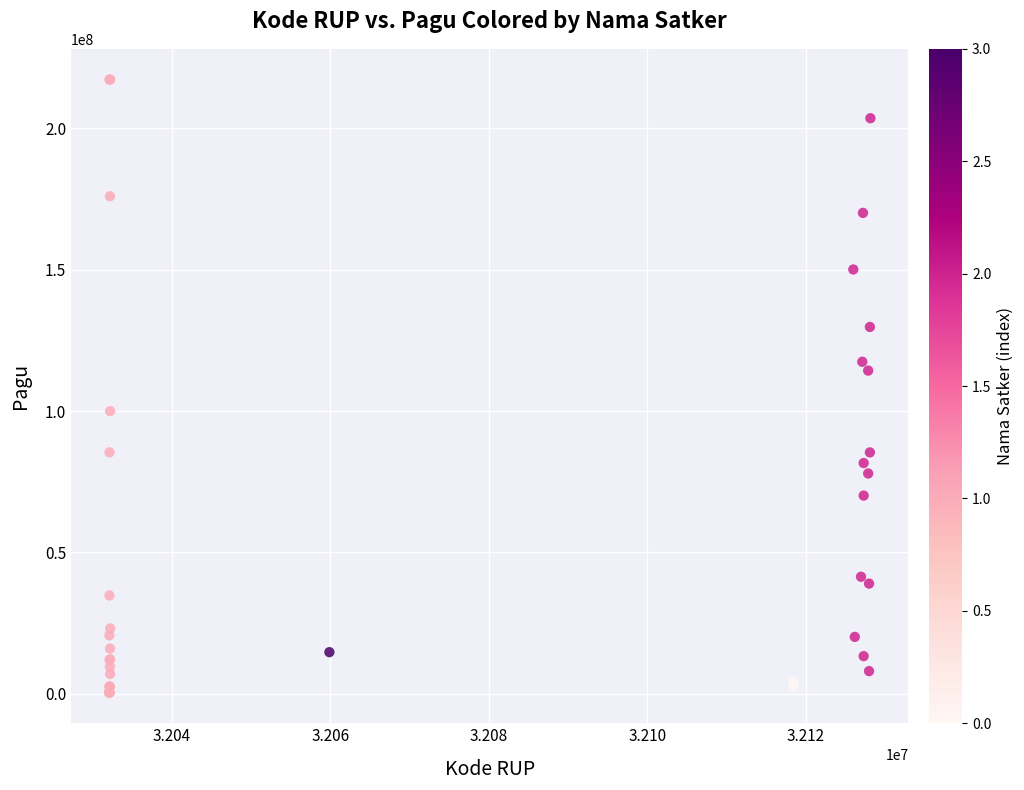

What Y value in the scatter plot is closest to 108830000?

114296000